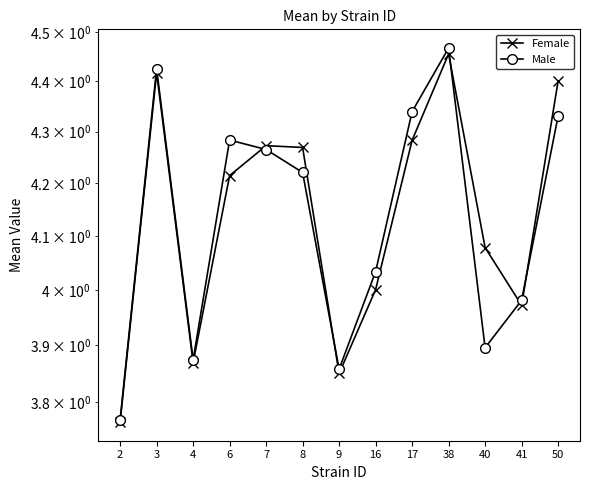

How many lines are shown in the chart?

2